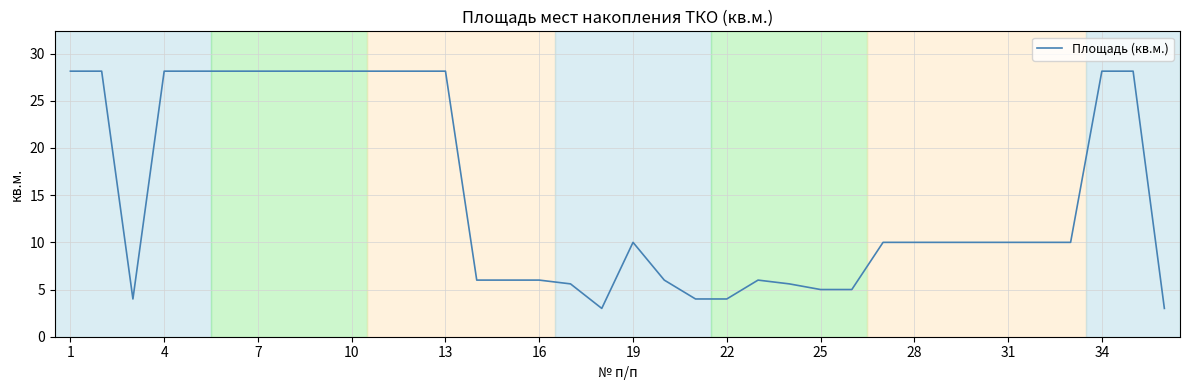

What is the minimum value shown in the chart?

3.0